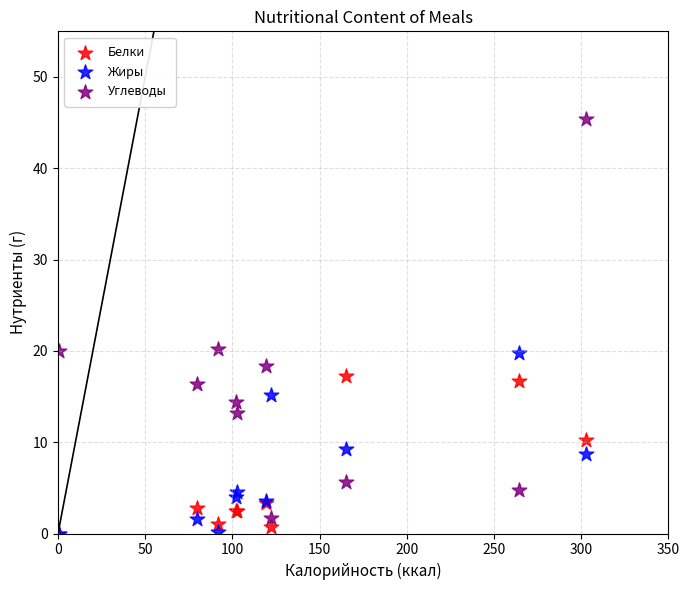

In the Белки series, what Y value is closest to 8?

10.3